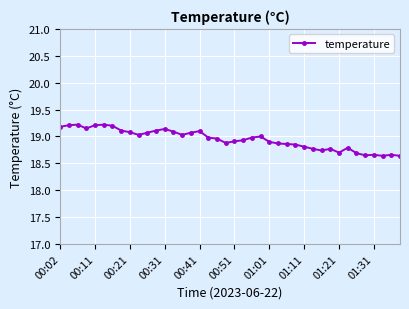

What is the greatest value displayed?

19.2